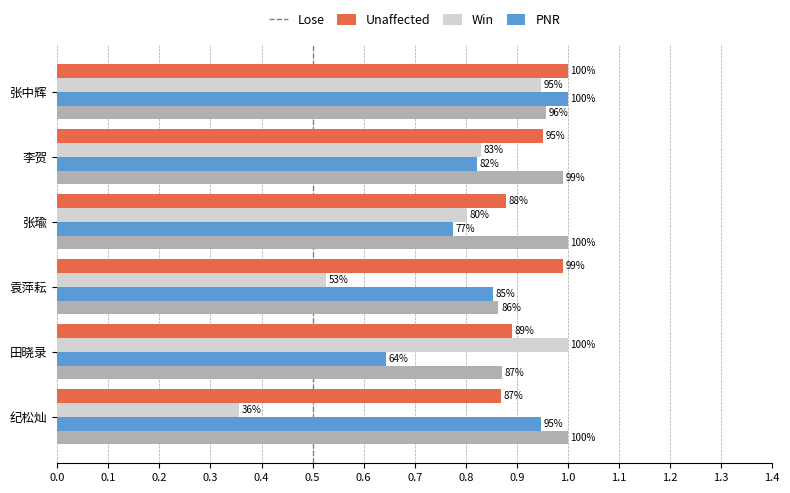

What are all the series names shown in the legend?

Lose, Unaffected, Win, PNR